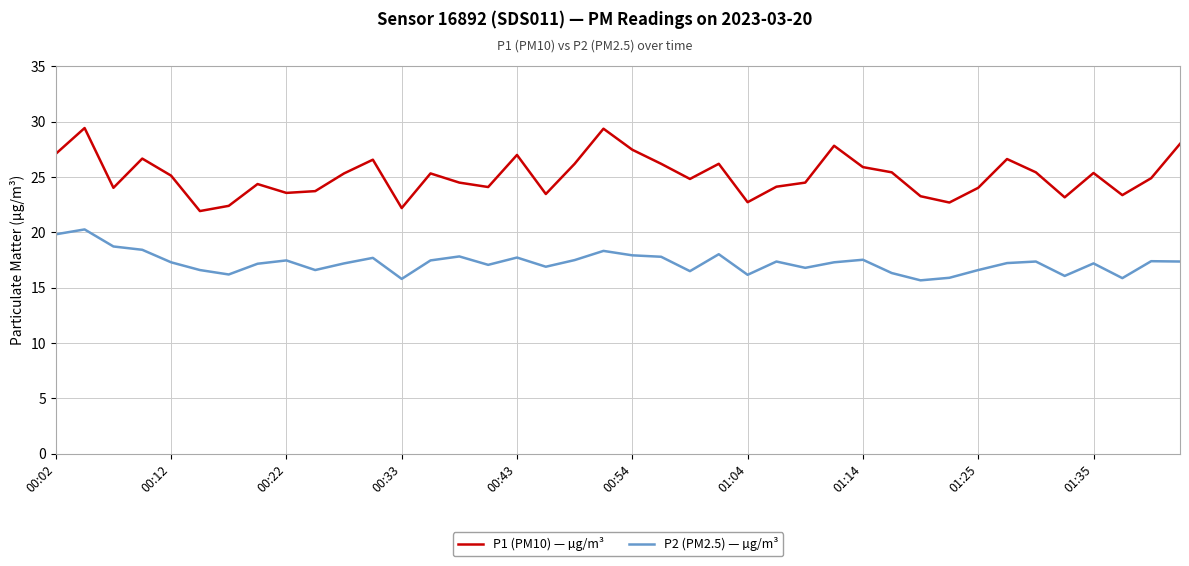

What is the minimum value for P1 (PM10) — µg/m³?

21.9